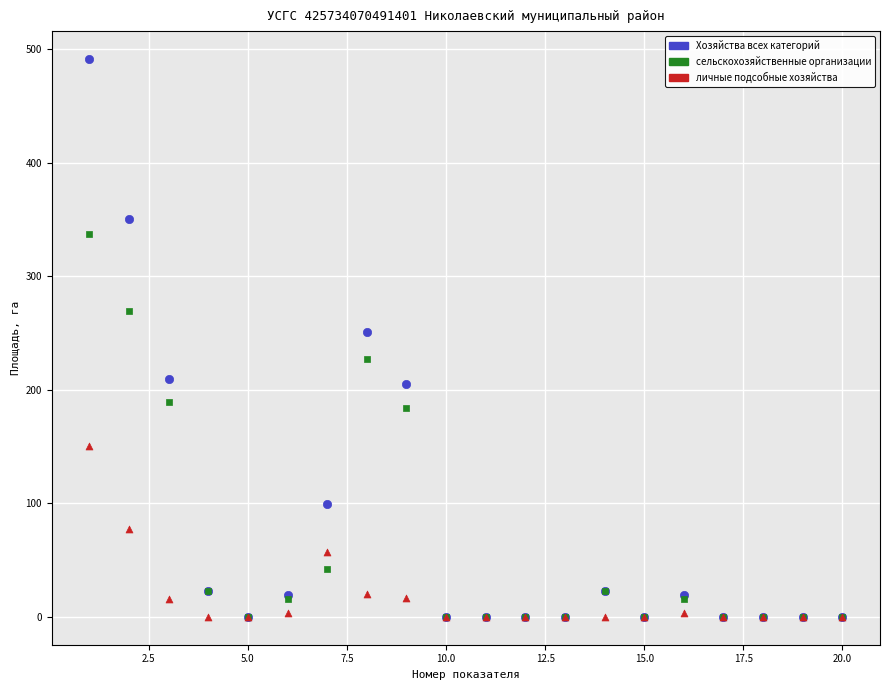

Across all series, what Y value is closest to 245?

251.0